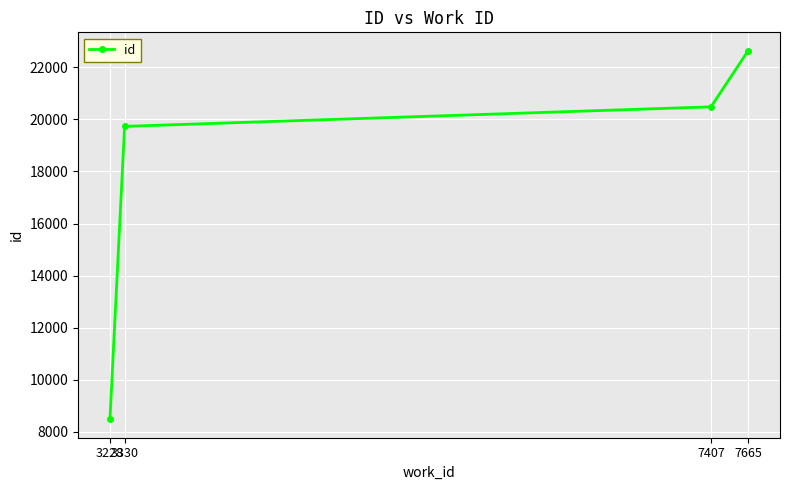

List the labels in order of value, smallest first.

3228, 3330, 7407, 7665